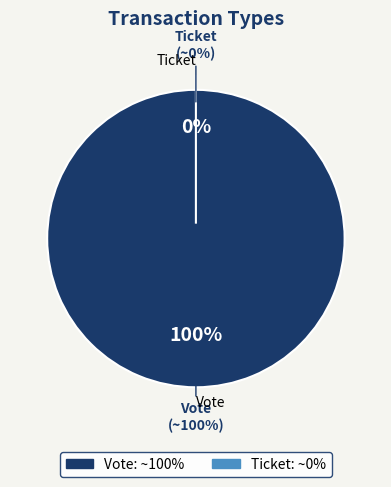

Is Vote the majority of the pie?

Yes